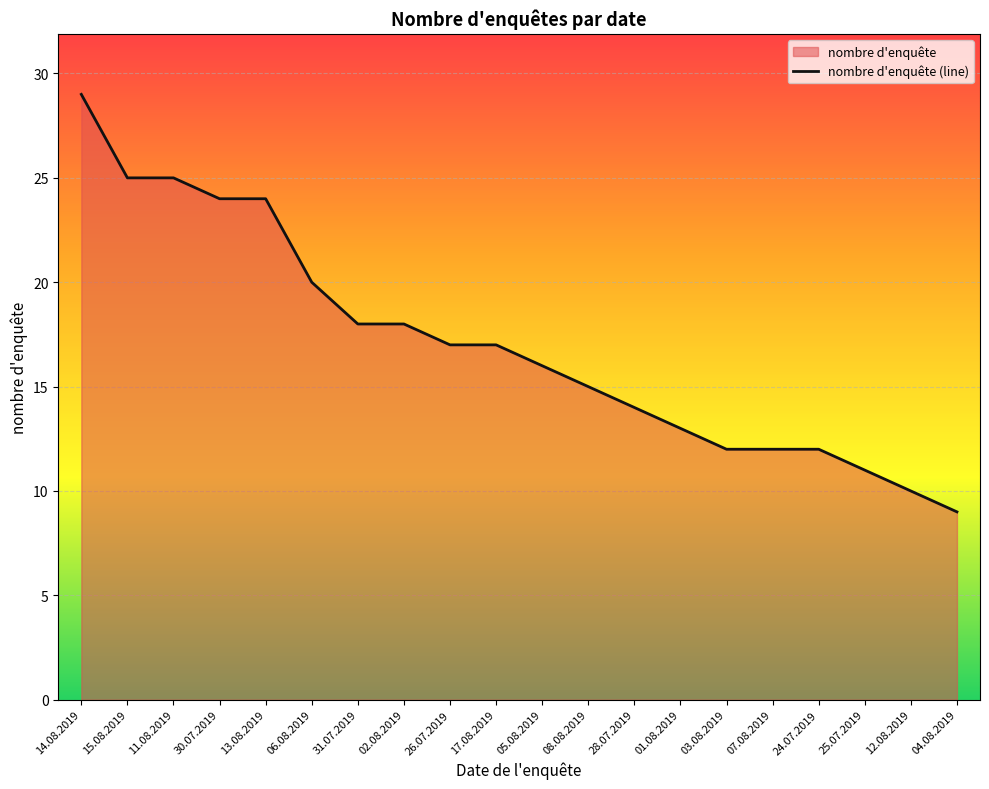

What is the sum of the values at 11.08.2019 and 12.08.2019?

35